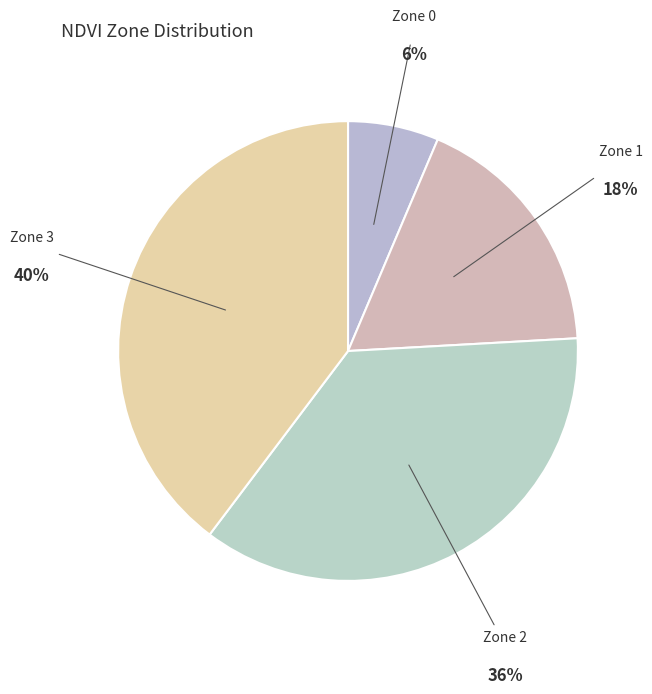

How many segments does this pie chart have?

4